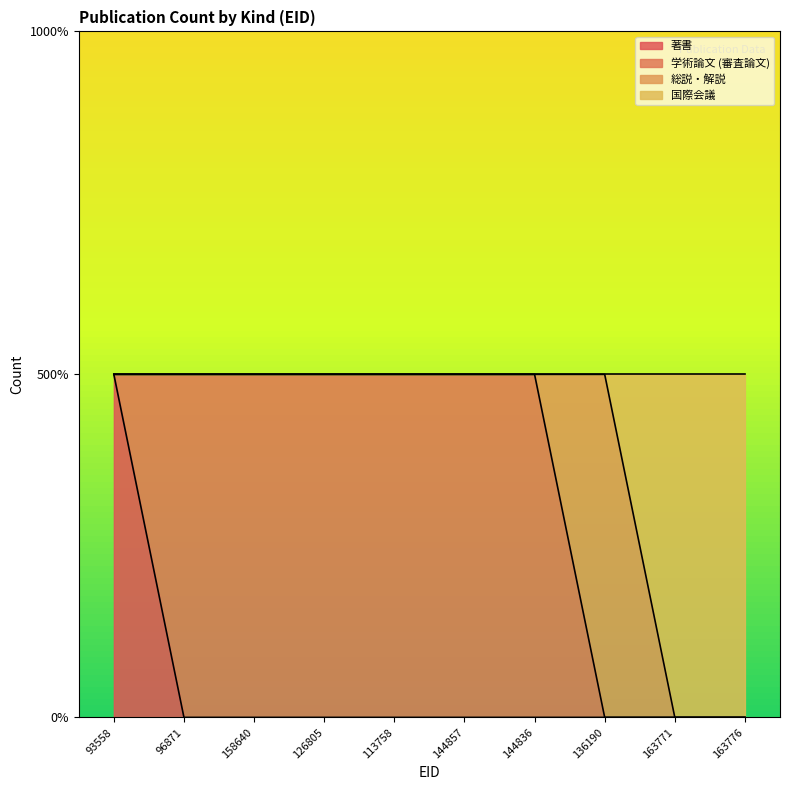

True or false: 著書 and 国際会議 cross at least once.

False